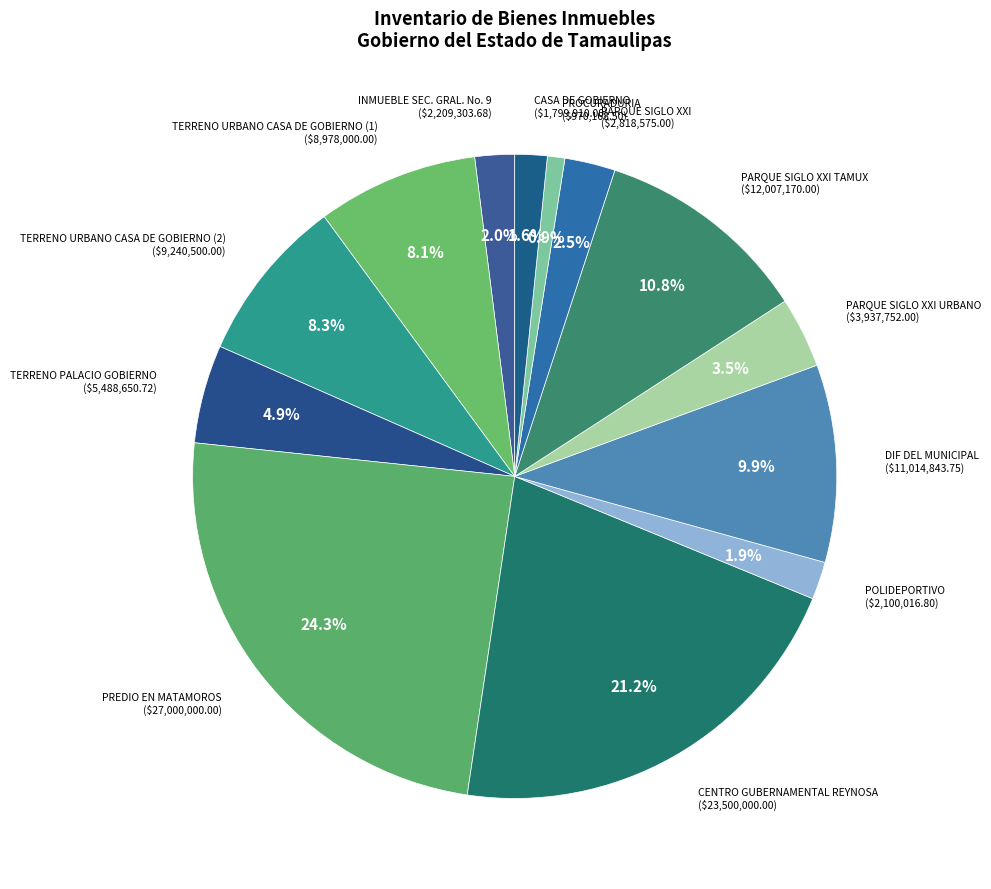

How many slices are in this pie chart?

13